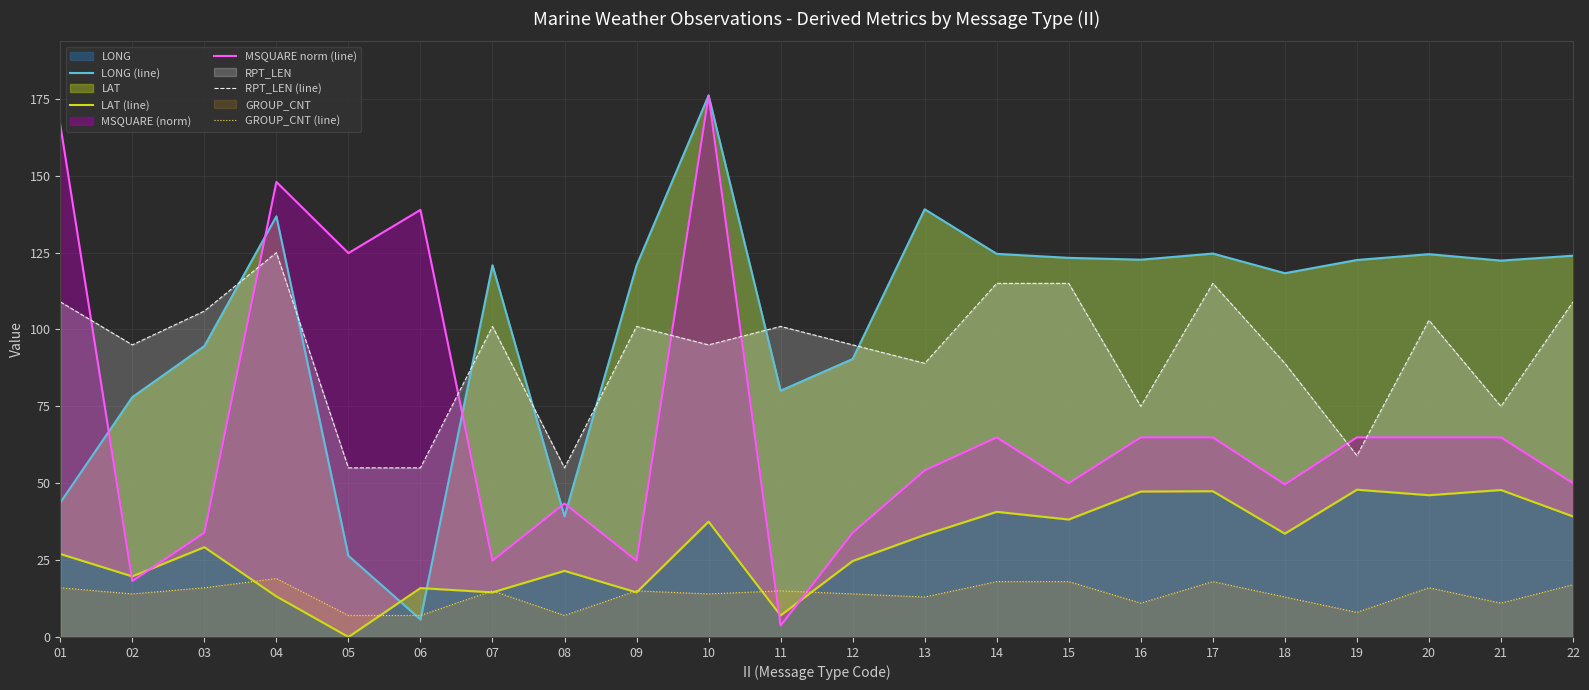

Rank the series at 14 from lowest to highest value.

GROUP_CNT (line), LAT (line), MSQUARE norm (line), RPT_LEN (line), LONG (line)